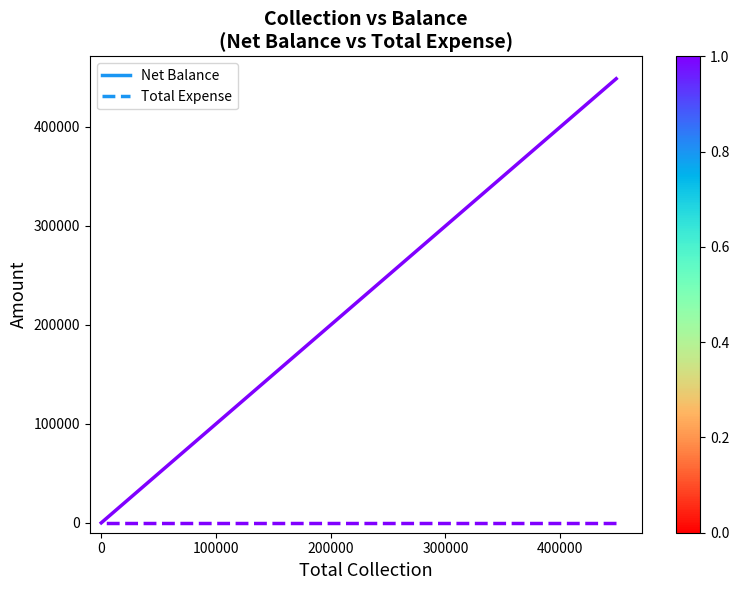

Count the Net Balance values in the range 0 to 448795.

2